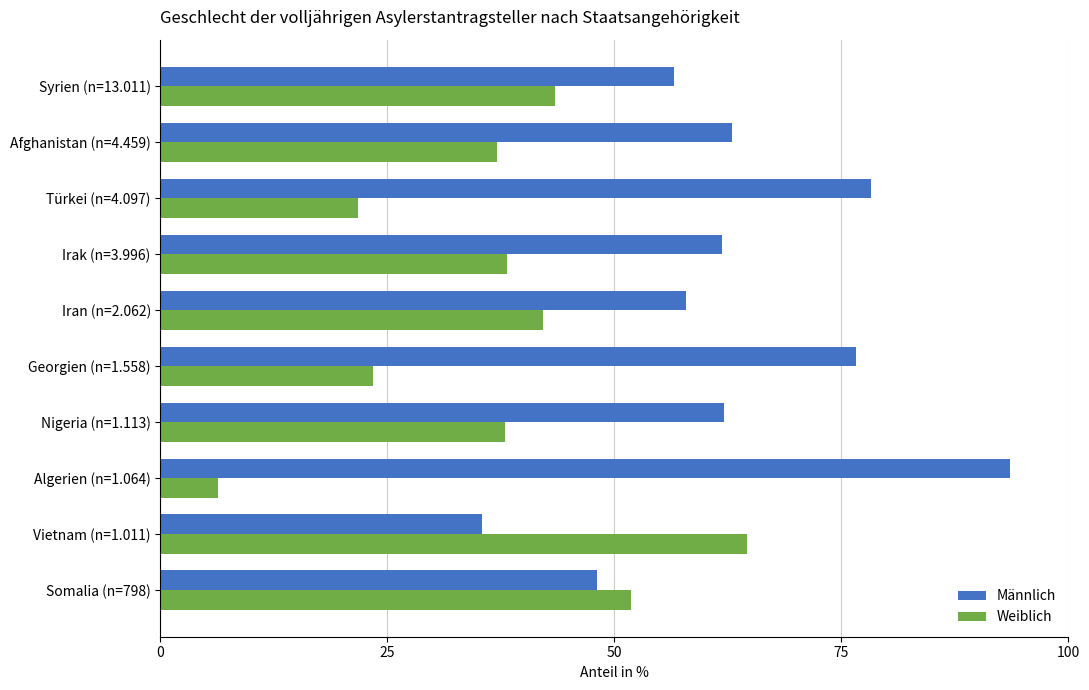

Which series has the largest total across all categories?

Männlich